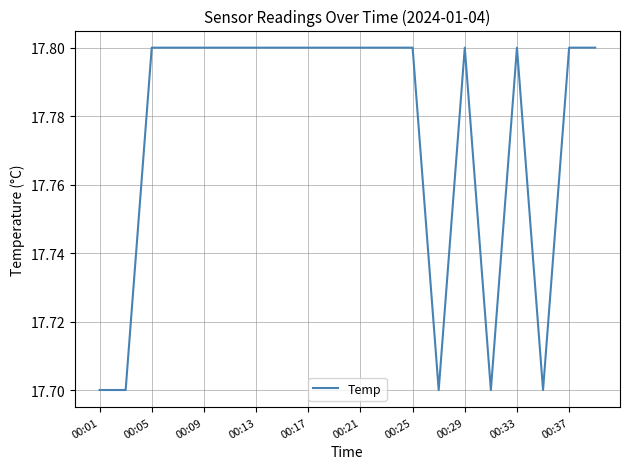

What is the maximum value shown in the chart?

17.8